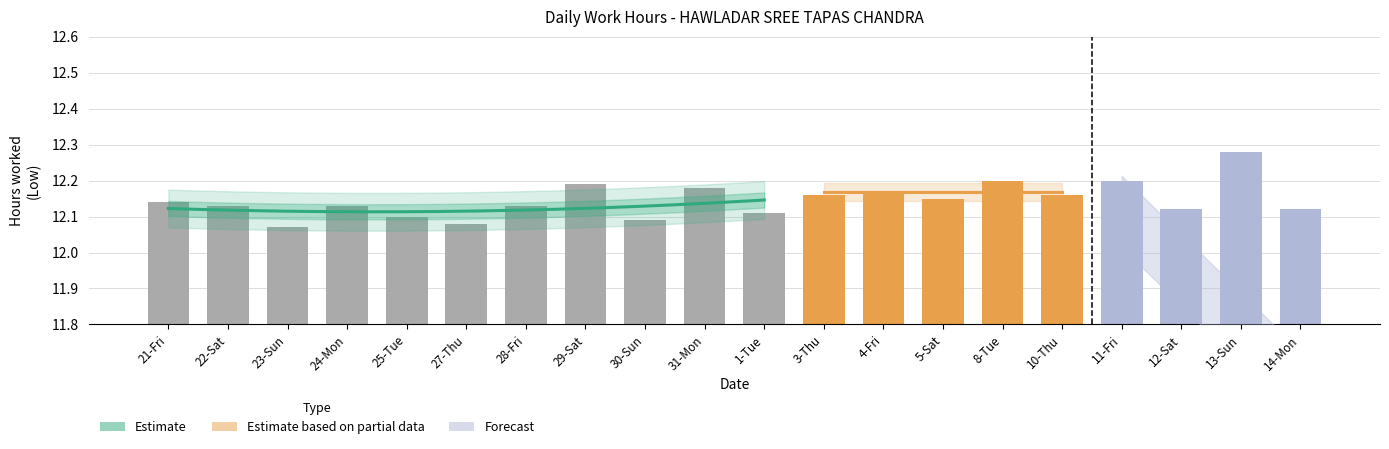

How many bars are there in total?

20